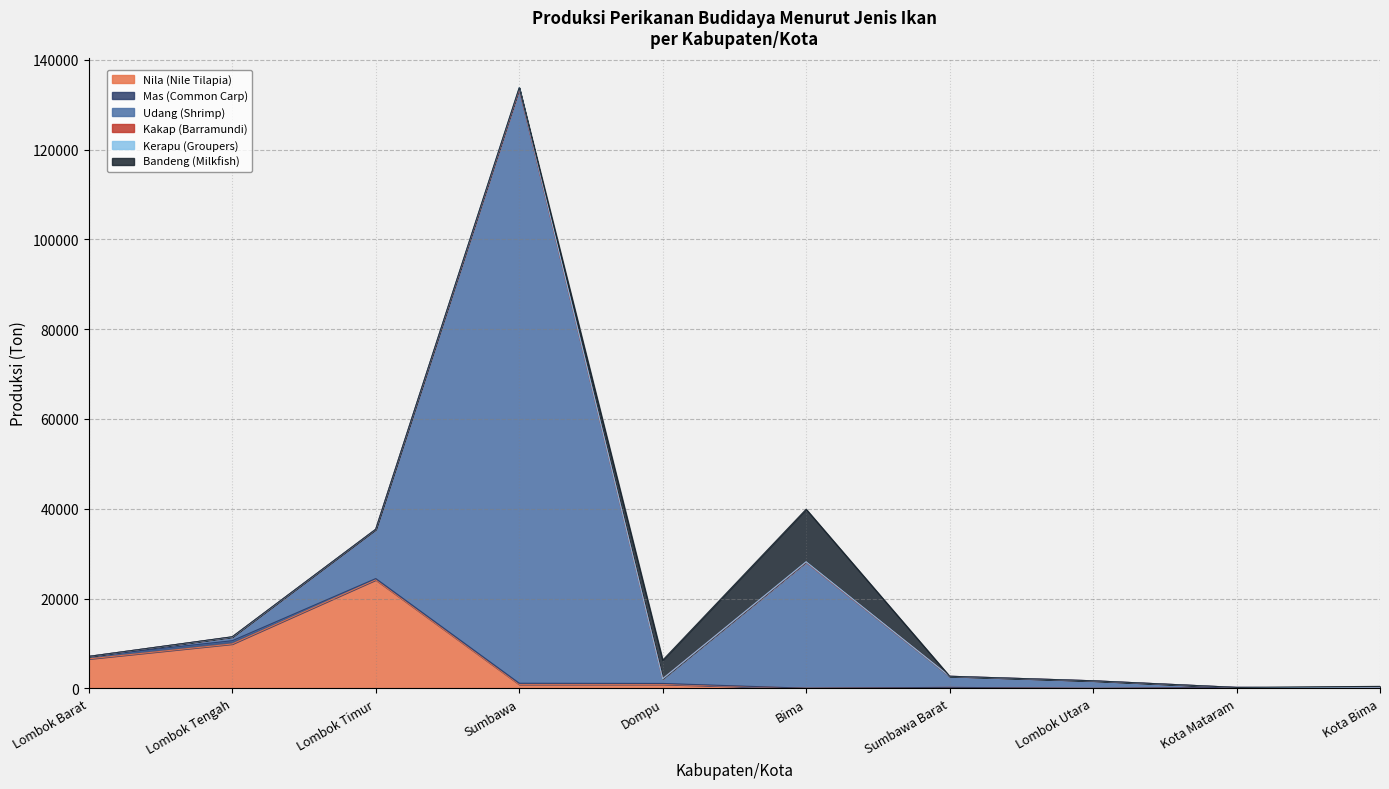

Between Lombok Utara and Kota Bima, which series saw the biggest shift?

Udang (Shrimp)